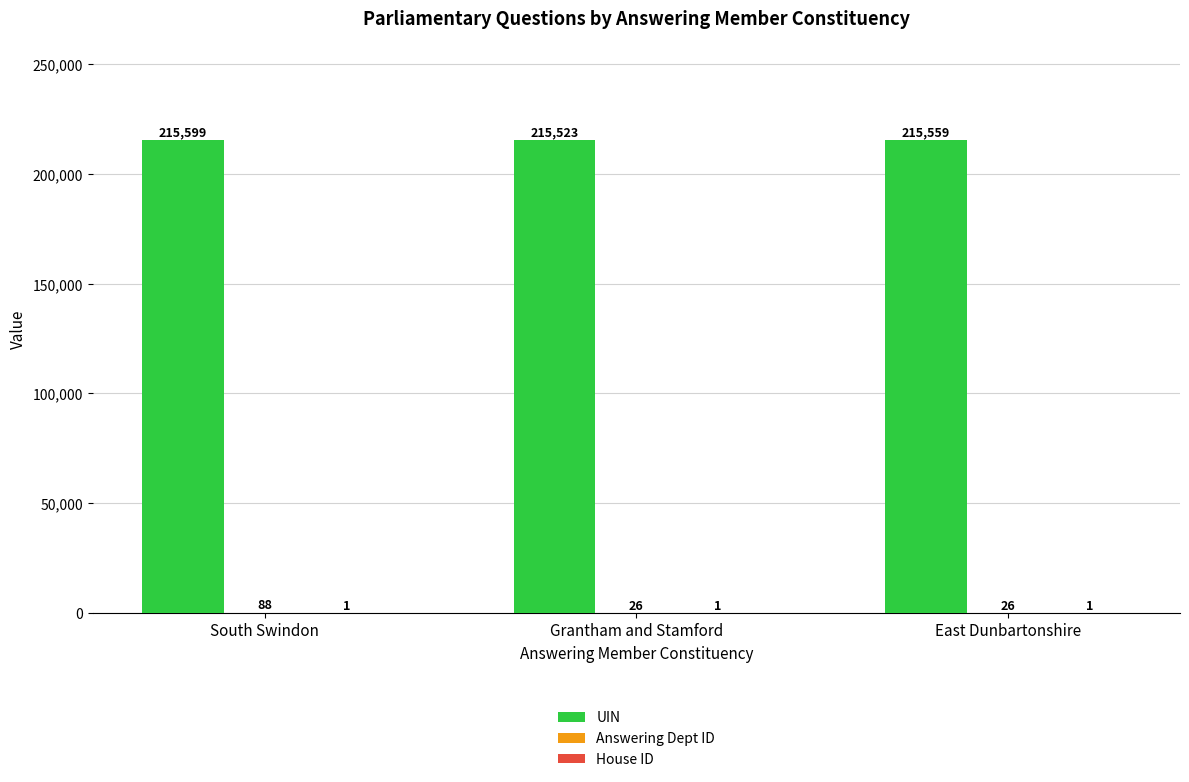

What is the maximum value shown in the chart?

215599